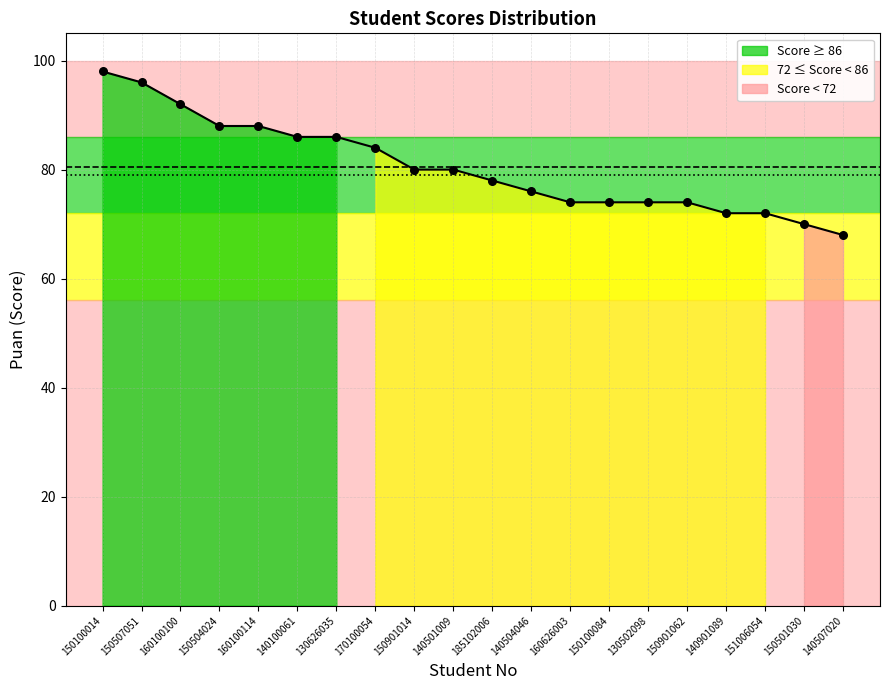

Which has a higher value, 130626035 or 130502098?

130626035